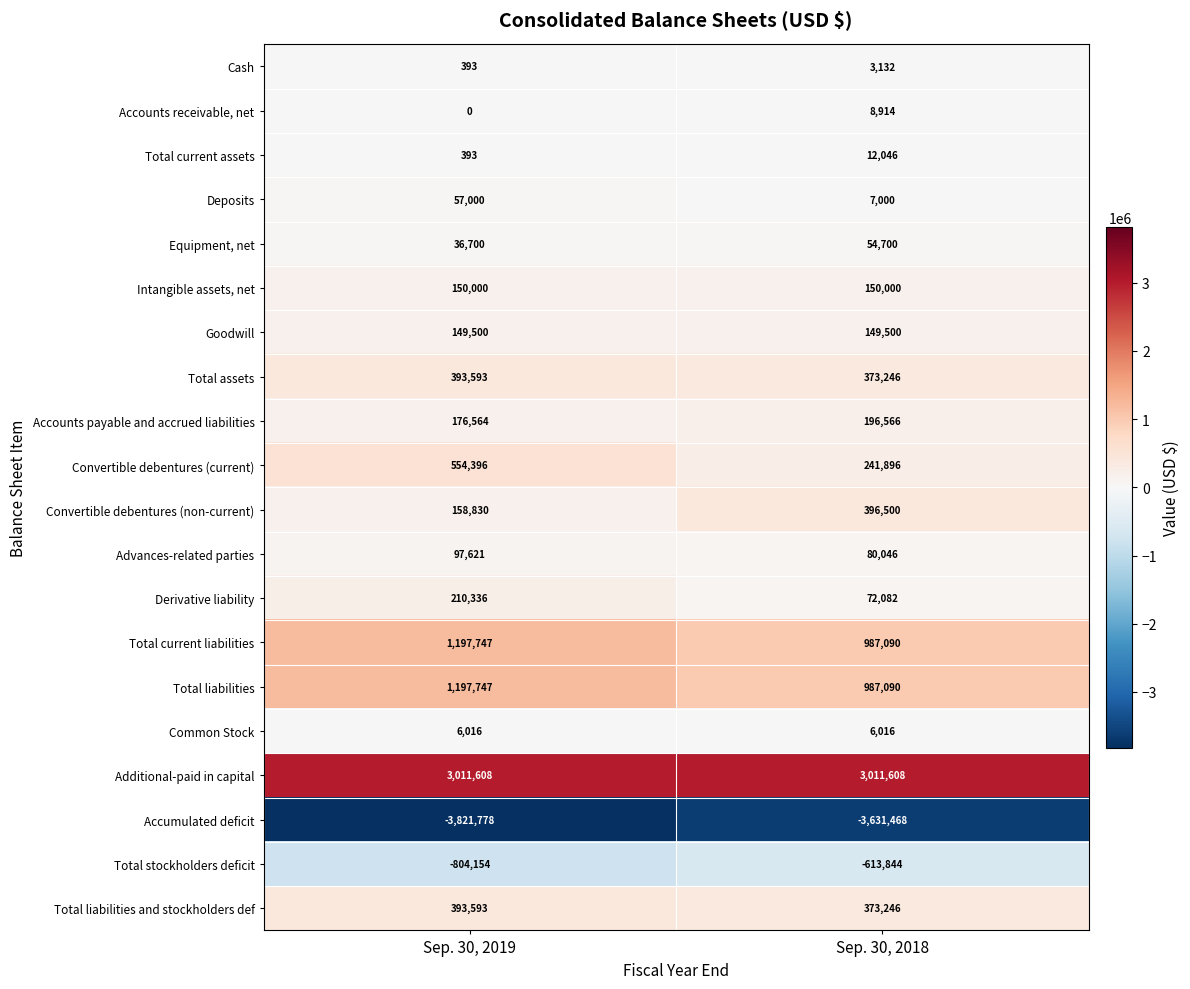

Is it true that Total current liabilities equals 1339161 at Sep. 30, 2018?

False